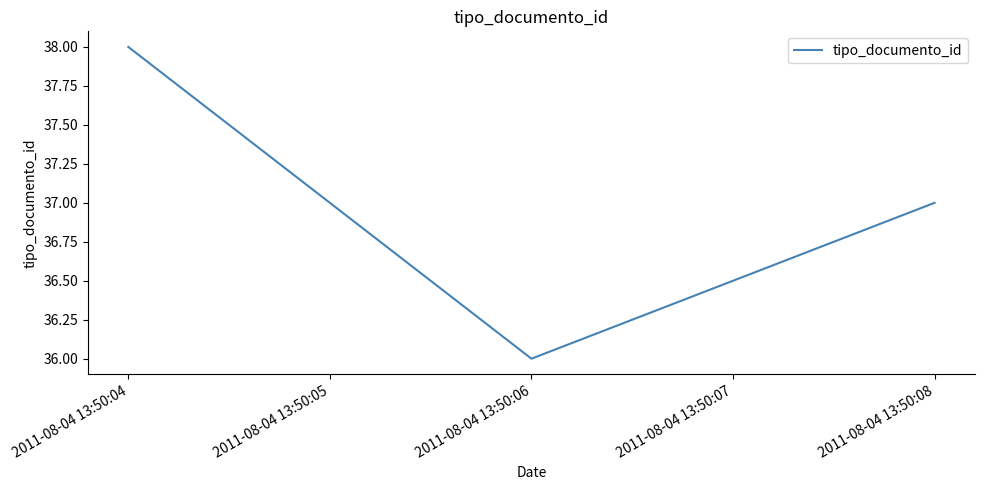

What is the greatest value displayed?

38